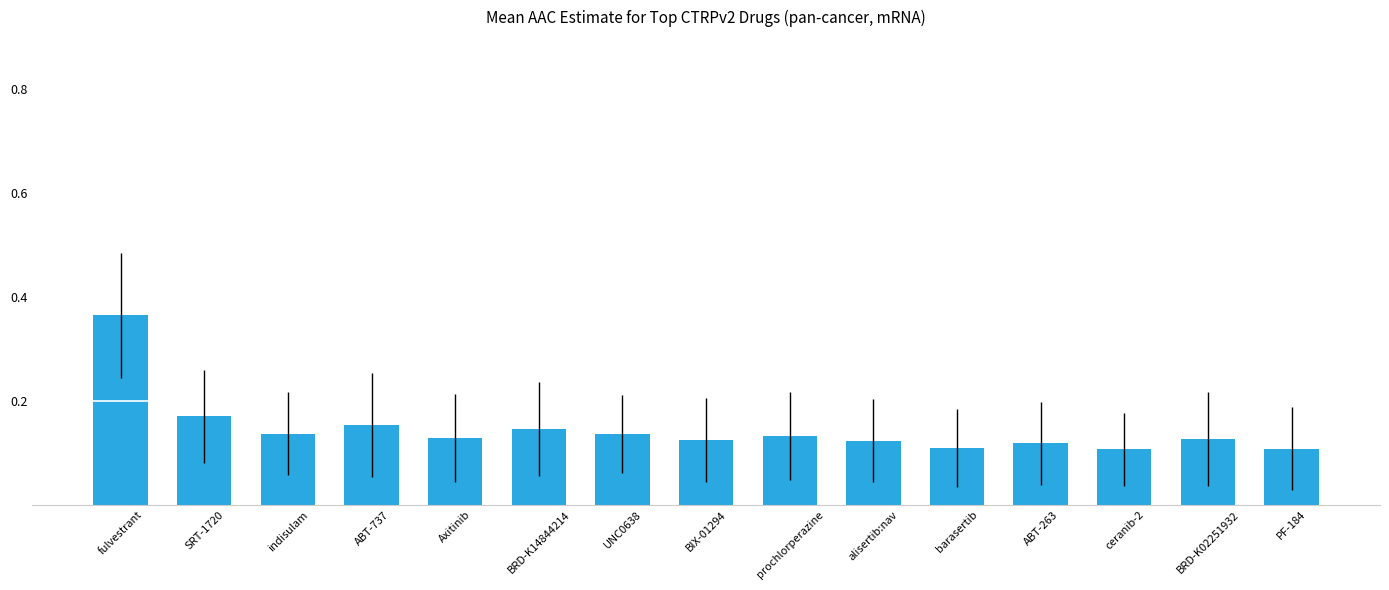

True or false: the data shows 0.0 at indisulam.

False